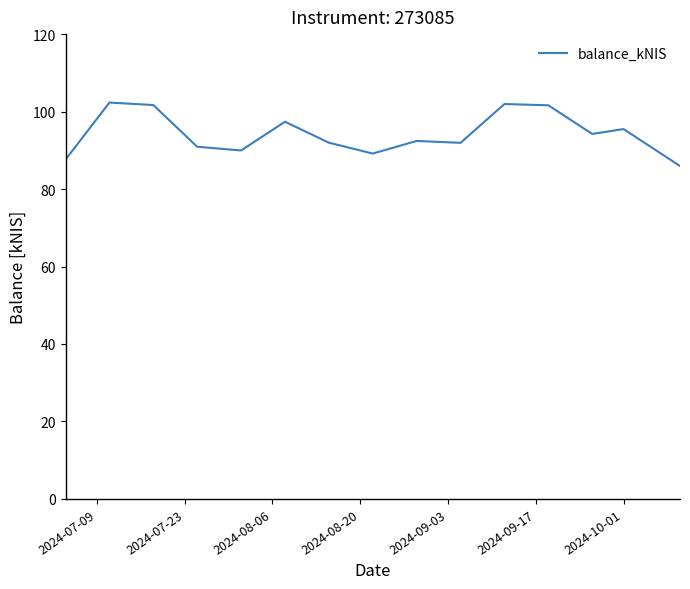

What is the difference between the second highest and minimum values?

16.0